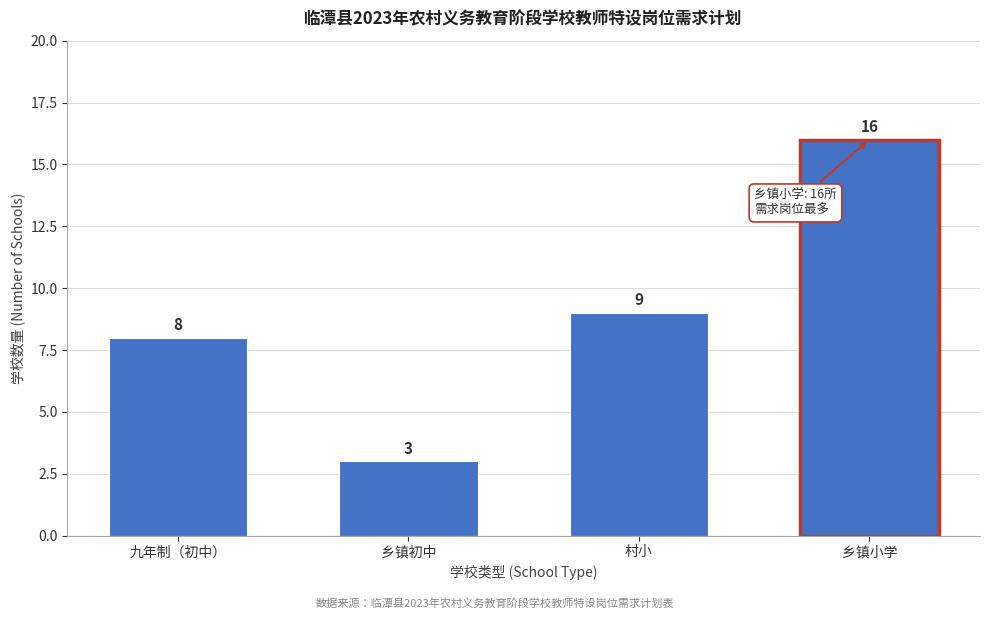

Reading left to right, transcribe all the data shown in this chart.

九年制（初中）=8	乡镇初中=3	村小=9	乡镇小学=16